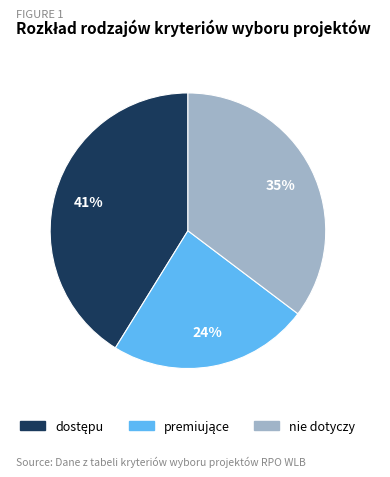

Count the number of slices in the pie.

3